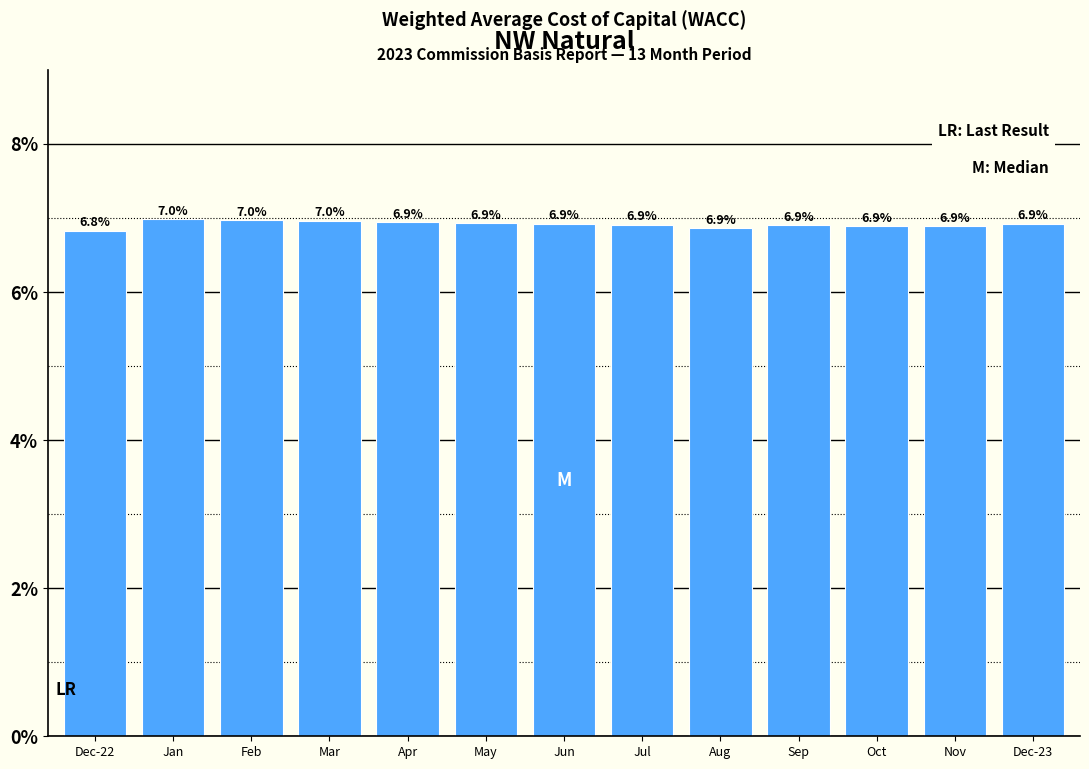

Reading left to right, what are all the values shown in this chart?

6.8	7.0	7.0	7.0	6.9	6.9	6.9	6.9	6.9	6.9	6.9	6.9	6.9